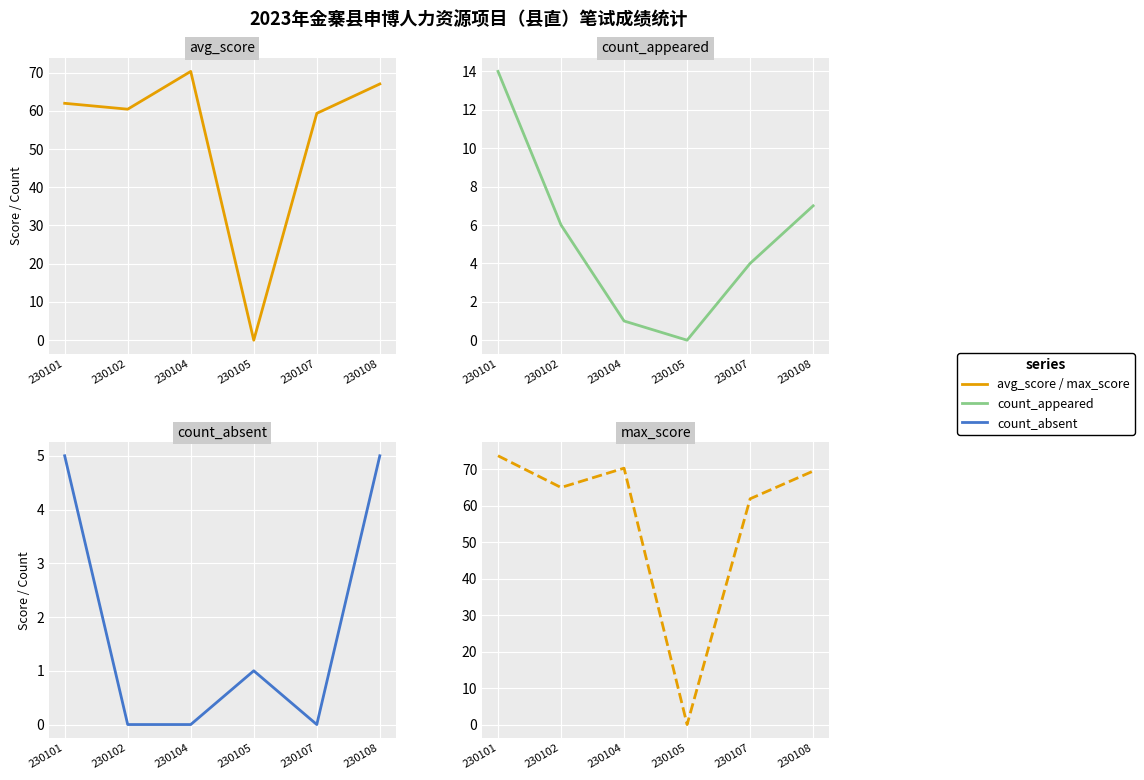

The 最高分 (Ref) series shows 61.9 at 230107. True or false?

True